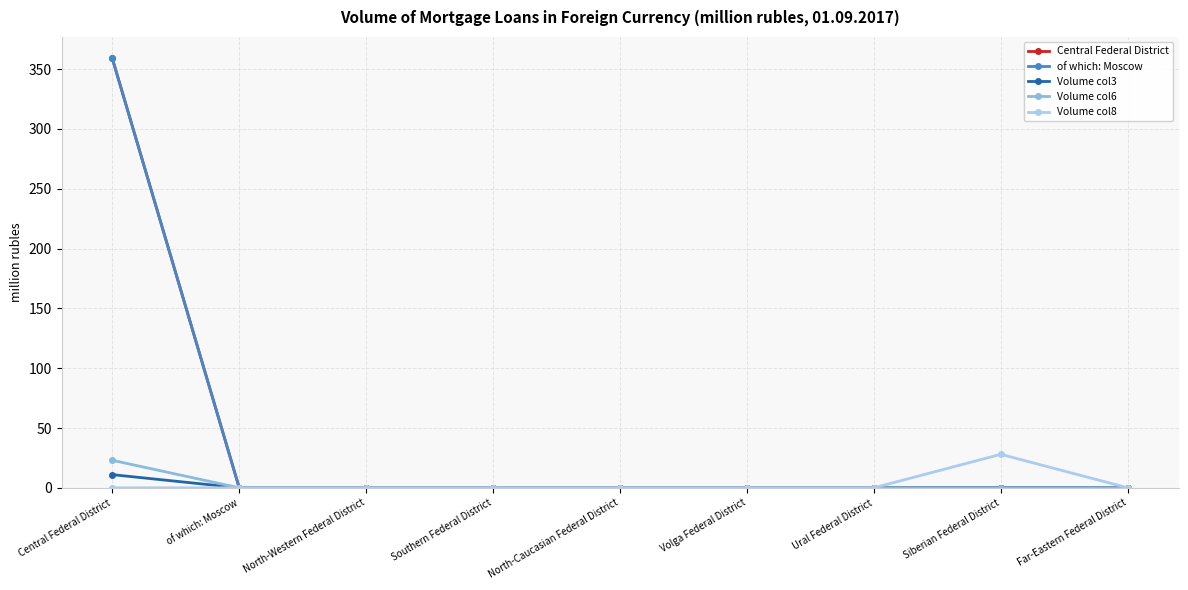

Does the chart have visible grid lines?

Yes